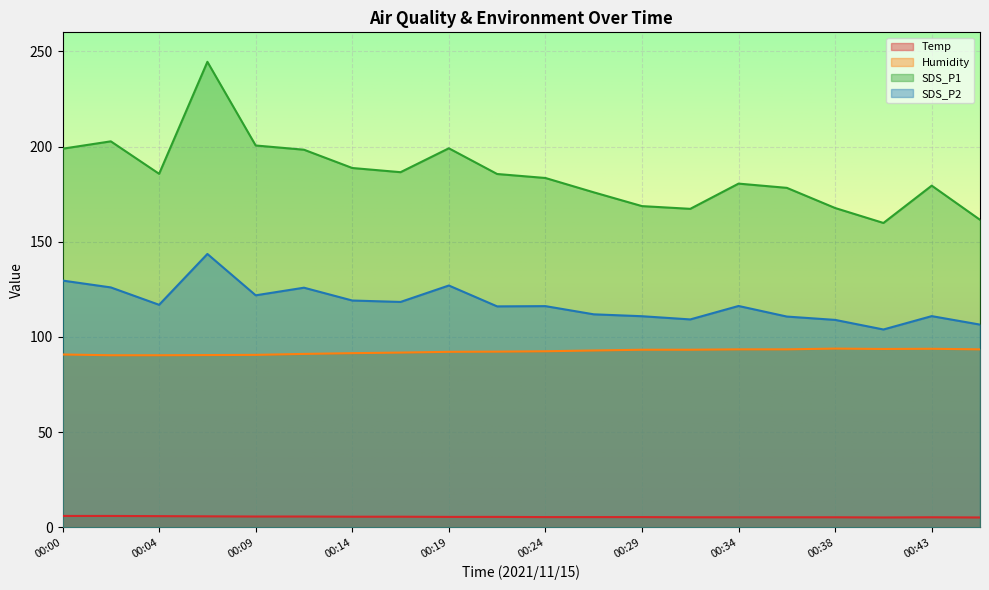

True or false: Humidity and Temp intersect in this chart.

False